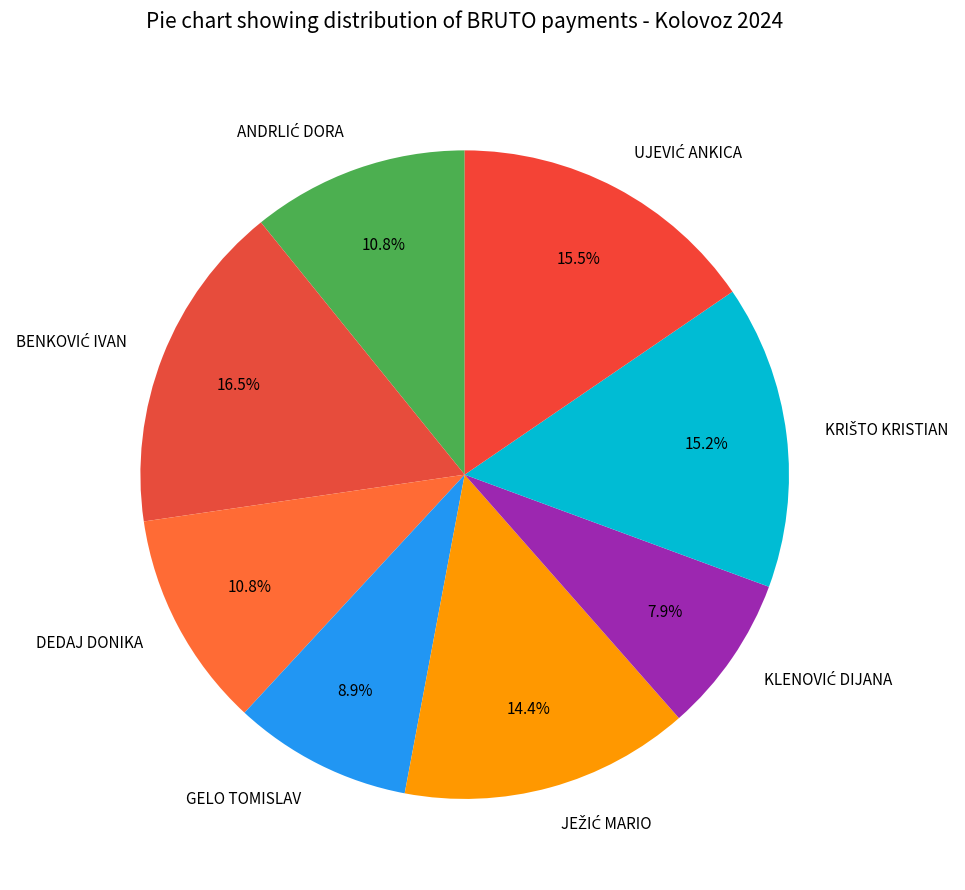

Does DEDAJ DONIKA account for over 50% of the chart?

No